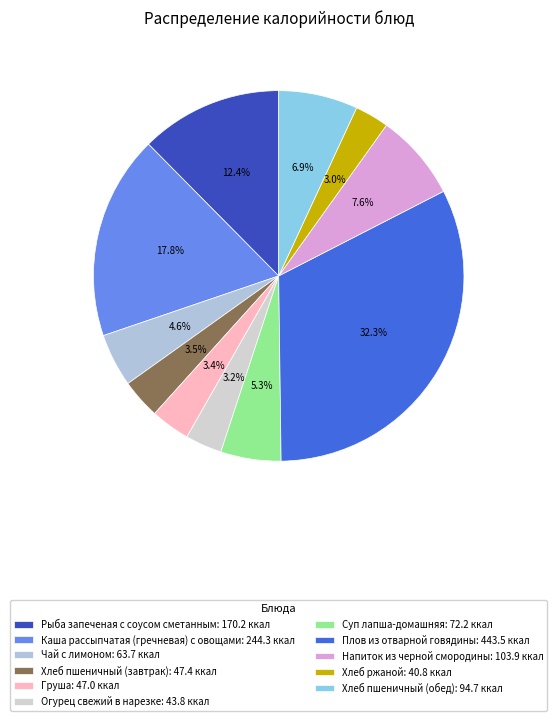

Between Плов из отварной говядины and Каша рассыпчатая (гречневая) с овощами, which is larger?

Плов из отварной говядины